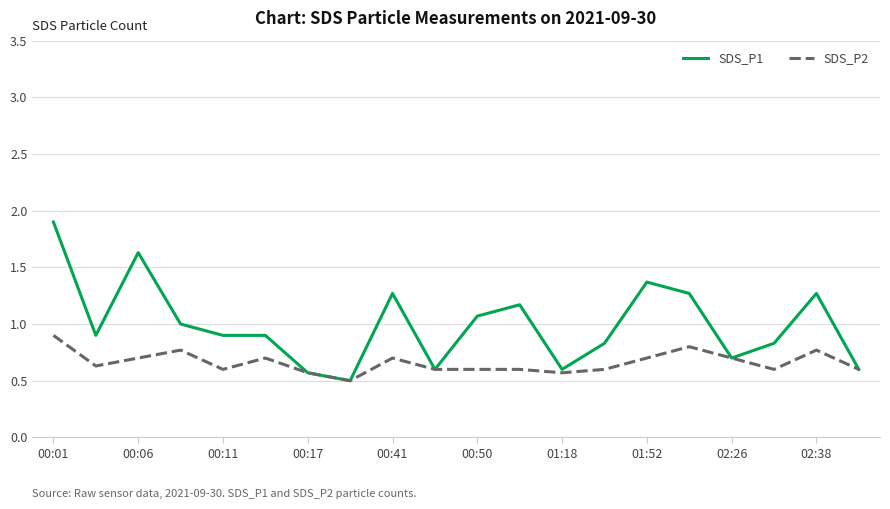

List the series in order of their overall mean, lowest first.

SDS_P2, SDS_P1